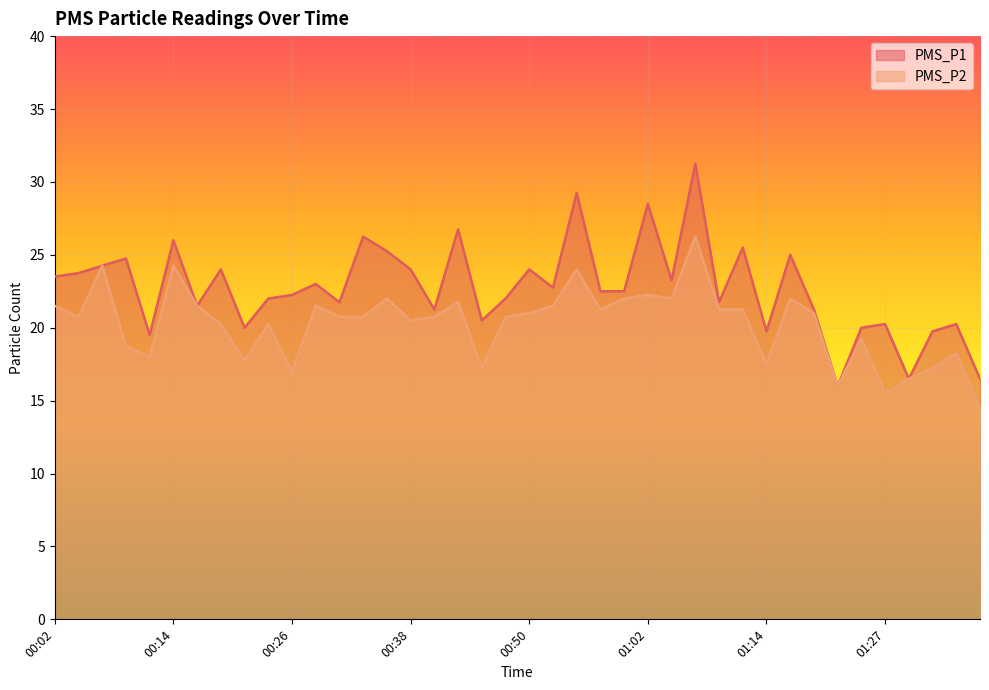

What position from the left is 01:27?

36